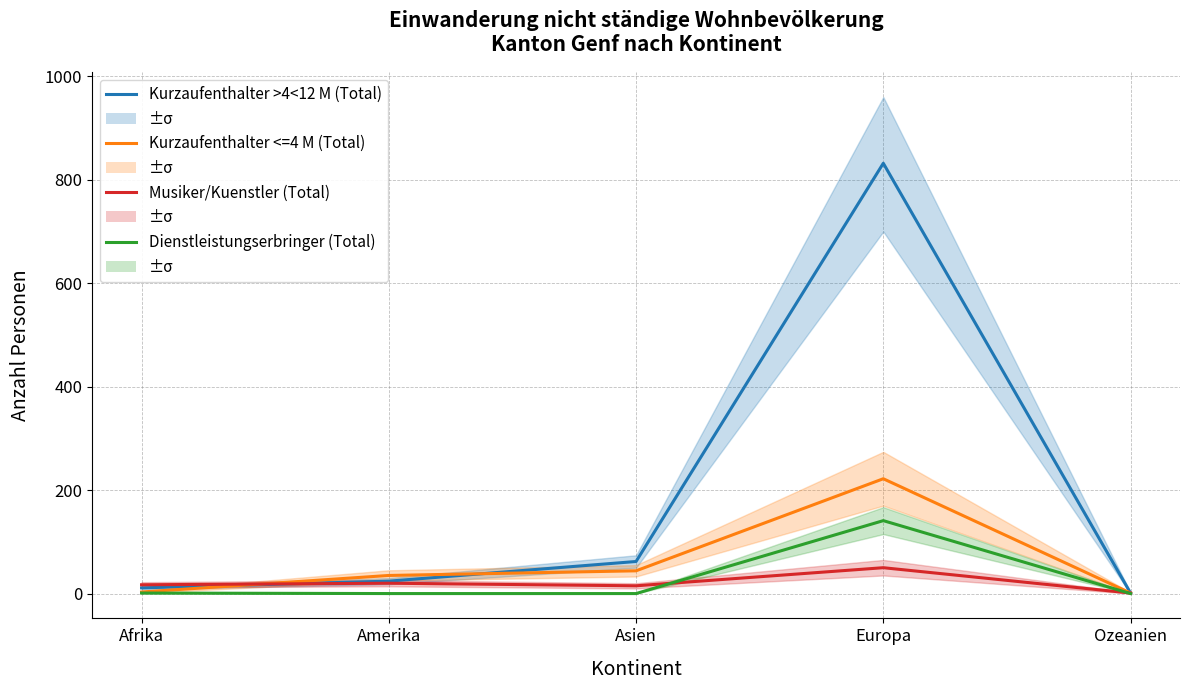

What is the difference between the highest and lowest values at Afrika?

16